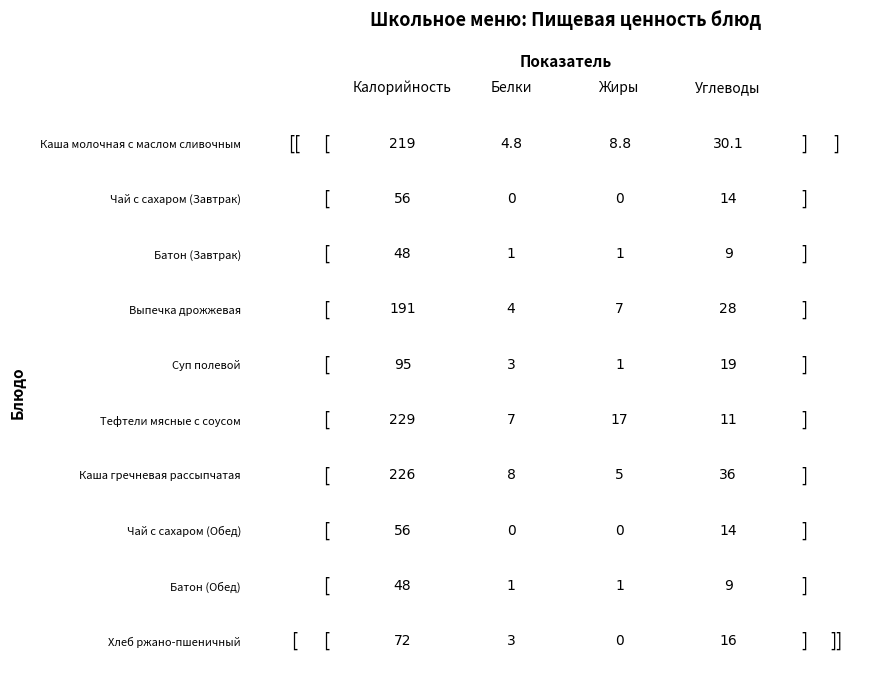

What is the maximum value for Выпечка дрожжевая?

191.0